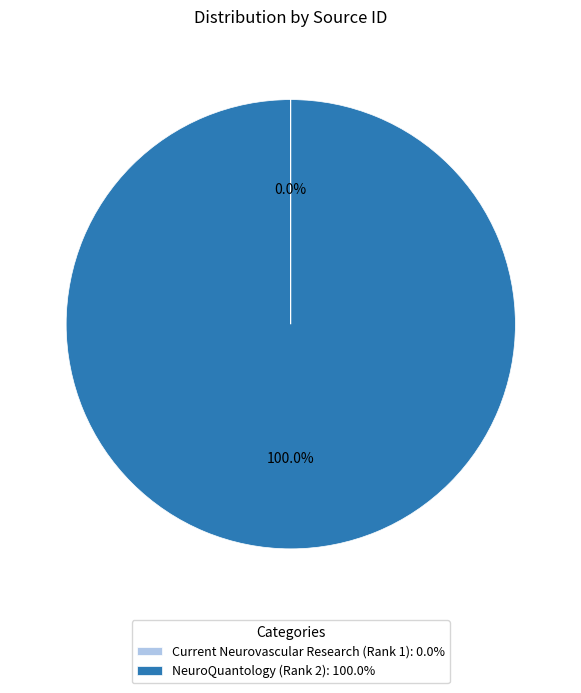

Is there any slice that represents more than half of the pie?

Yes